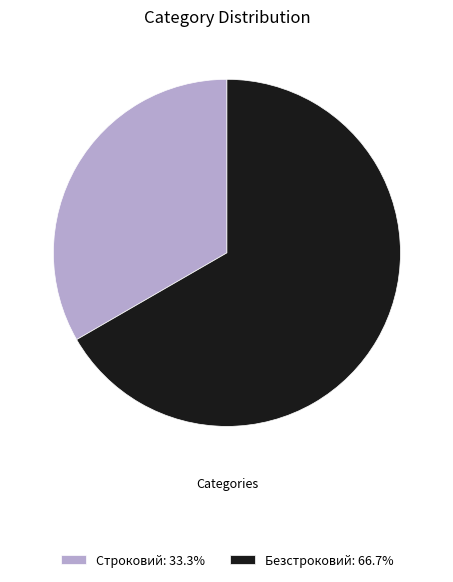

Approximately how many times larger is the value at Строковий: 33.3% compared to Безстроковий: 66.7%?

0.5